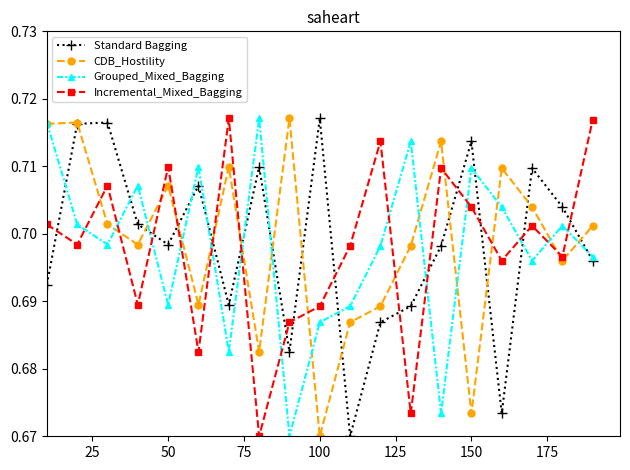

At how many categories does at least one series exceed 0?

19